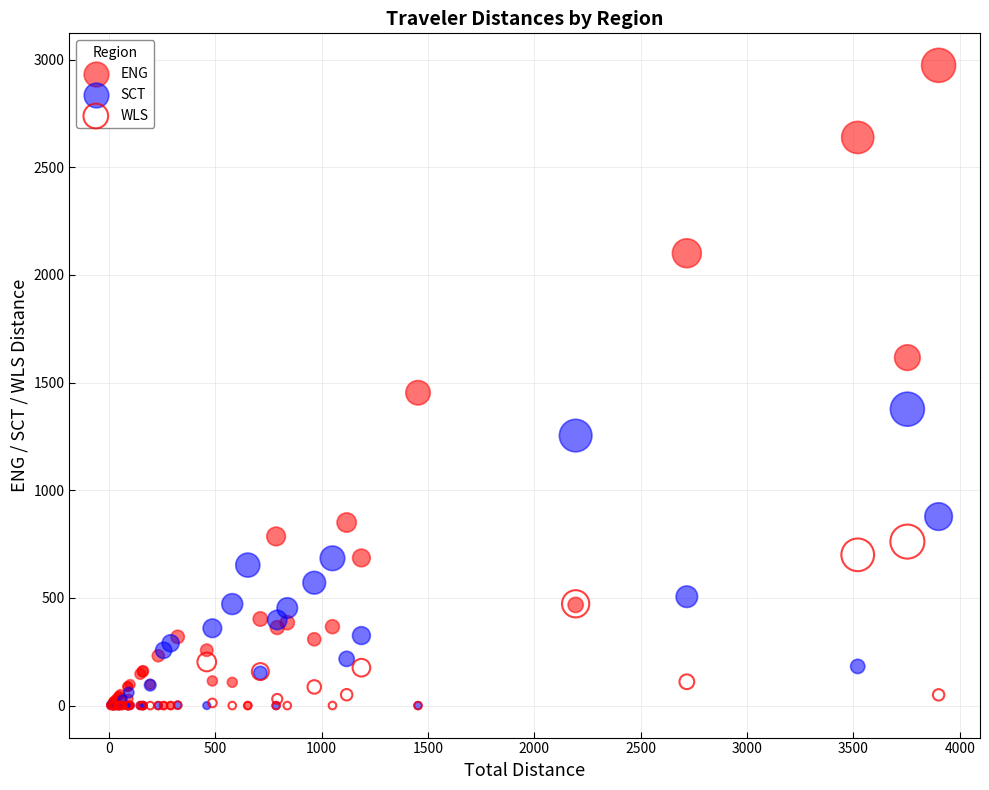

What are all the series names shown in the legend?

ENG, SCT, WLS